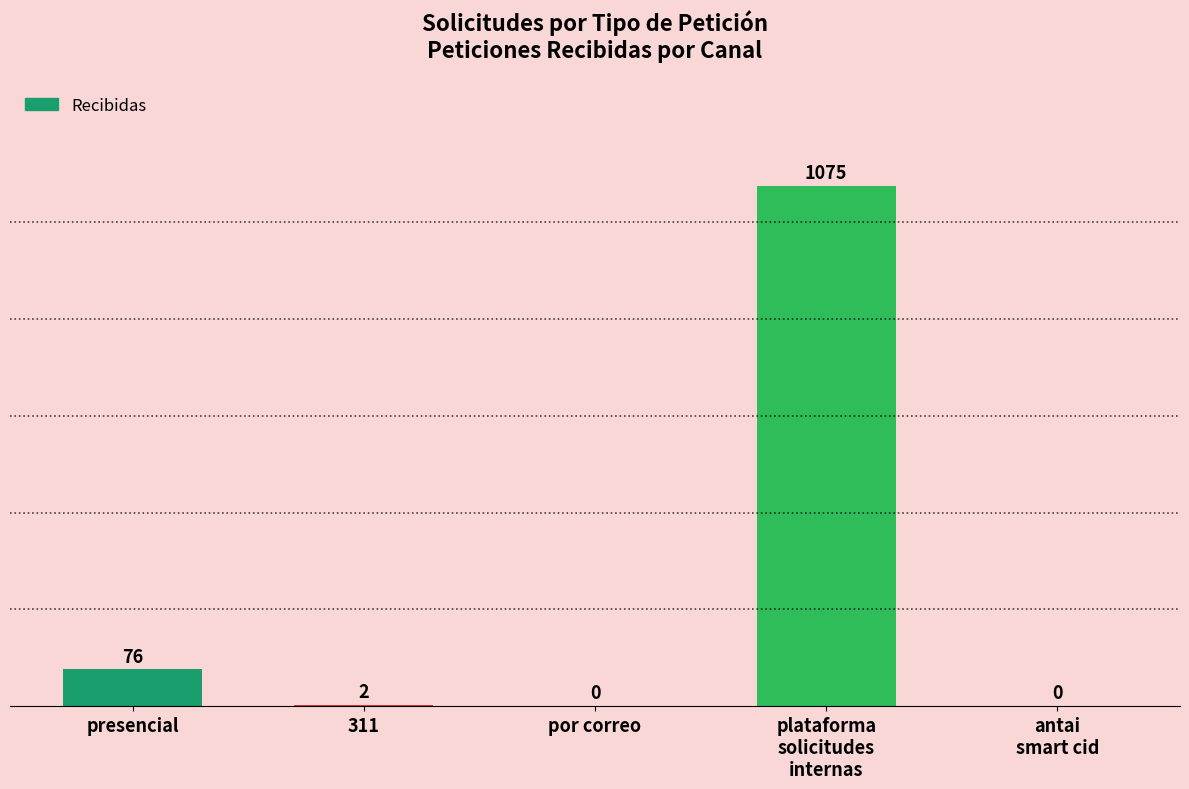

What is the change in value from 311 to por correo?

-2